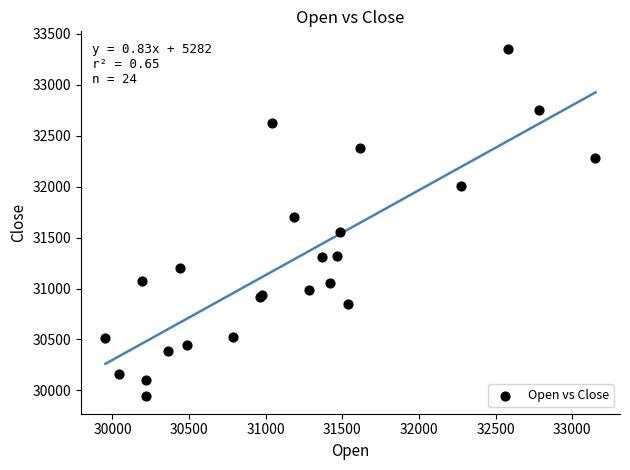

What Y value in the scatter plot is closest to 31648?

31701